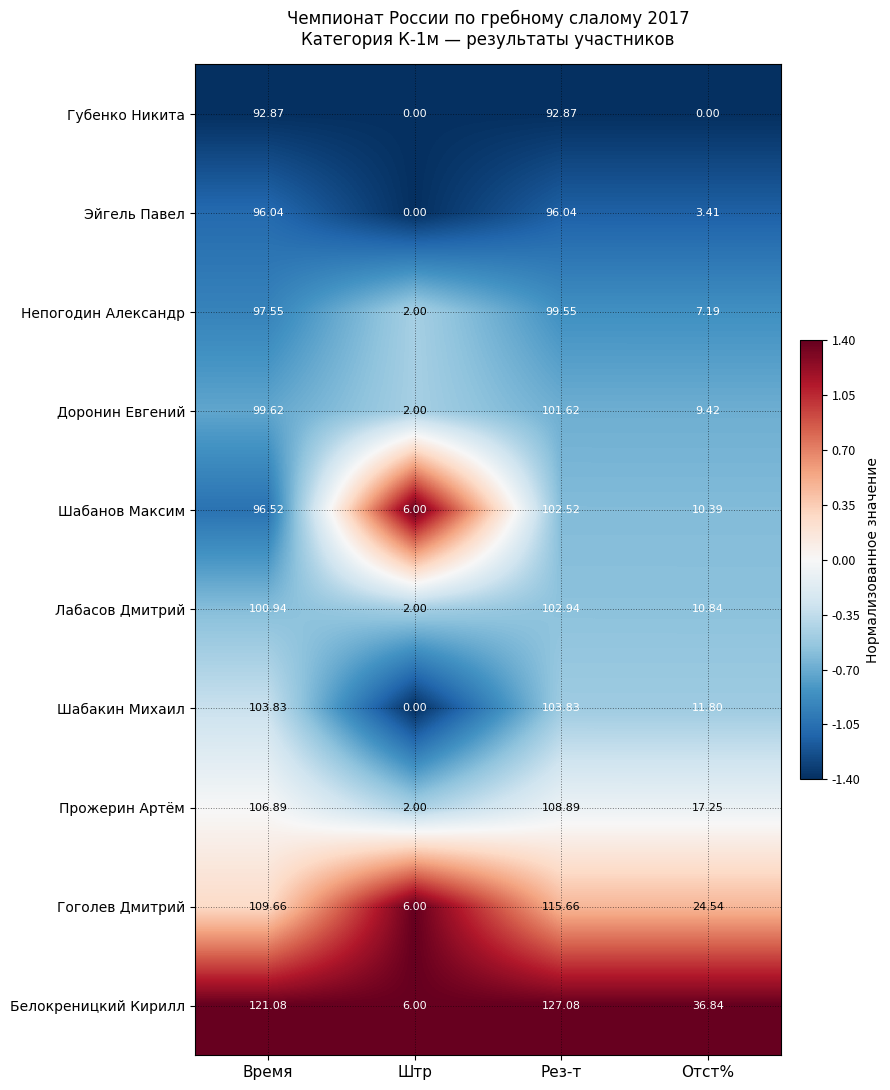

Which series has the largest range (max minus min)?

Белокреницкий Кирилл